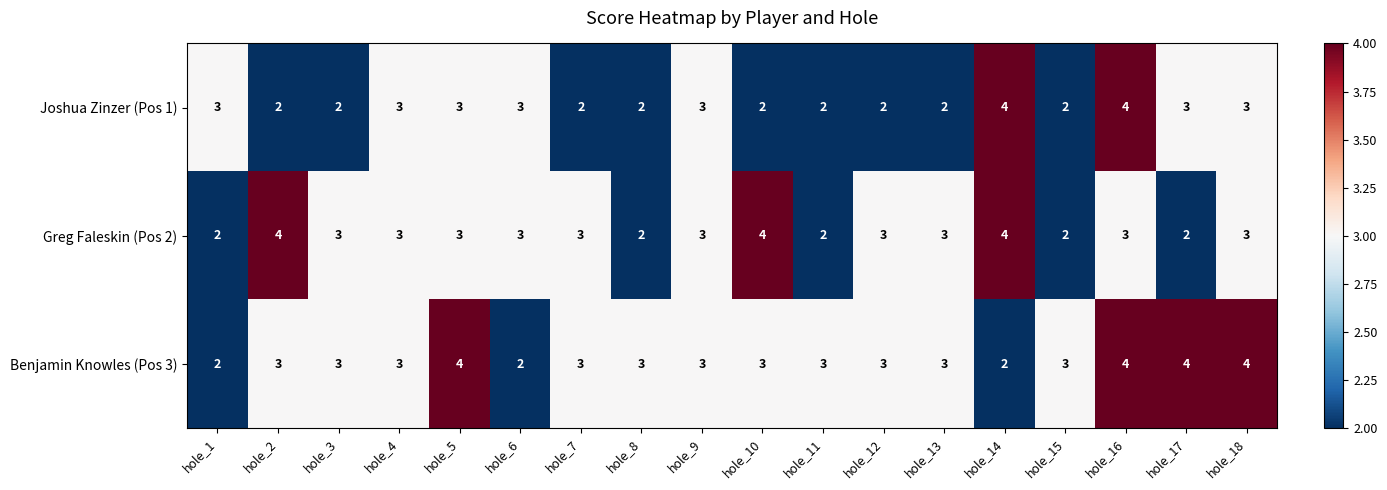

The value of Greg Faleskin (Pos 2) at hole_1 is 2. True or false?

True